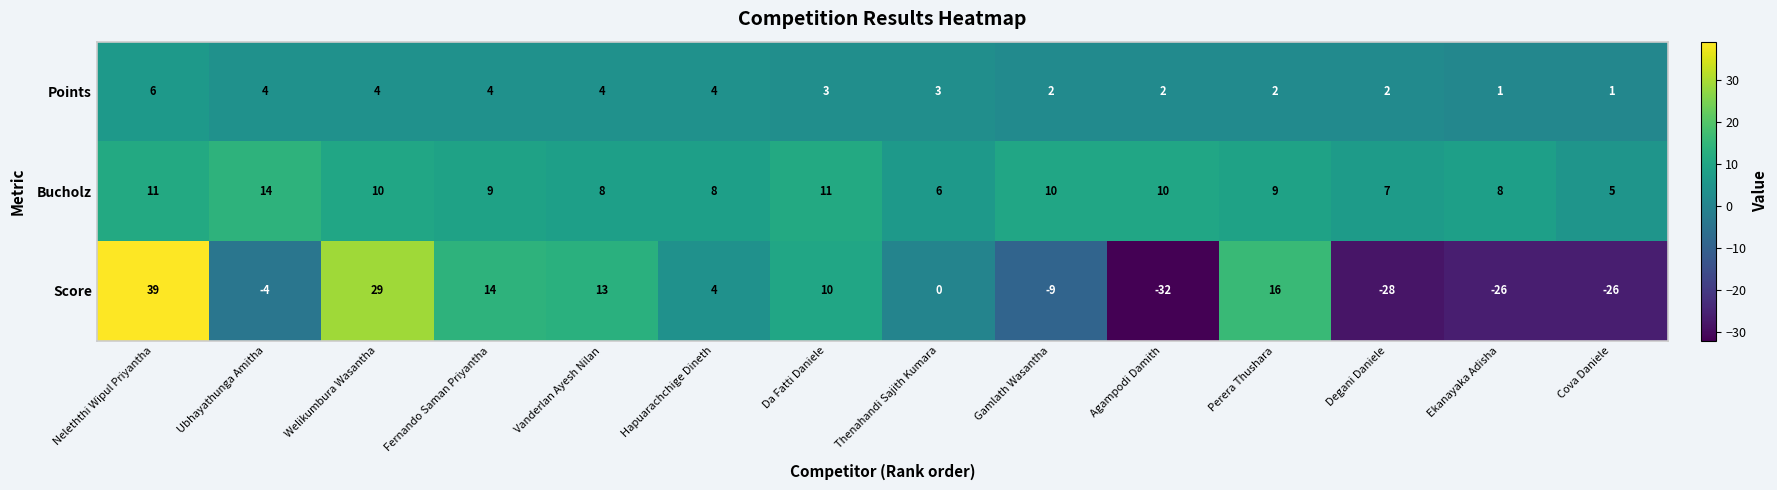

What is the difference between the highest and lowest values at Da Fatti Daniele?

8